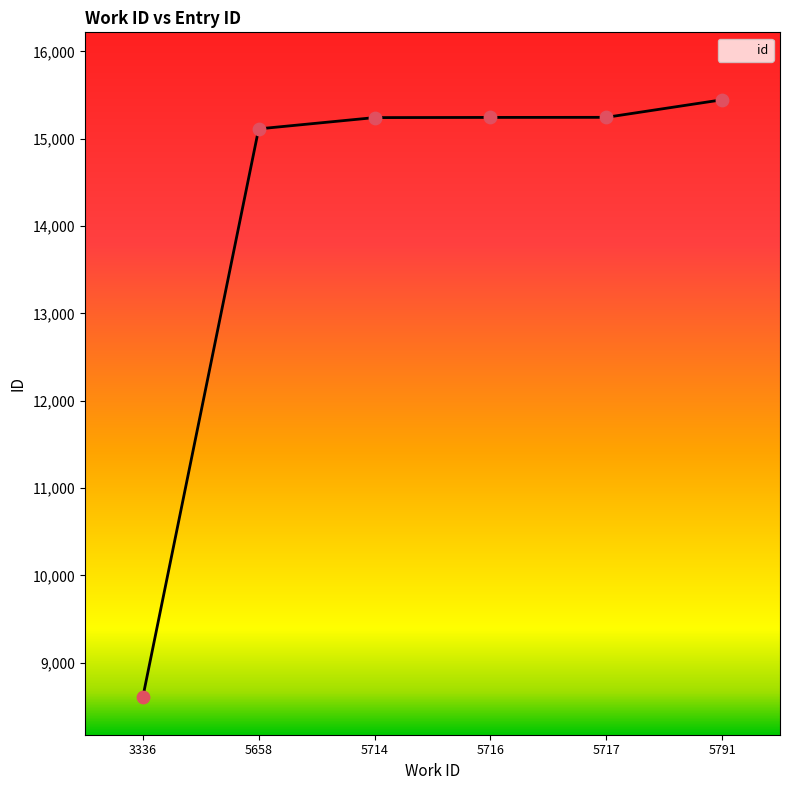

What is the change in value from 5658 to 5791?

+333